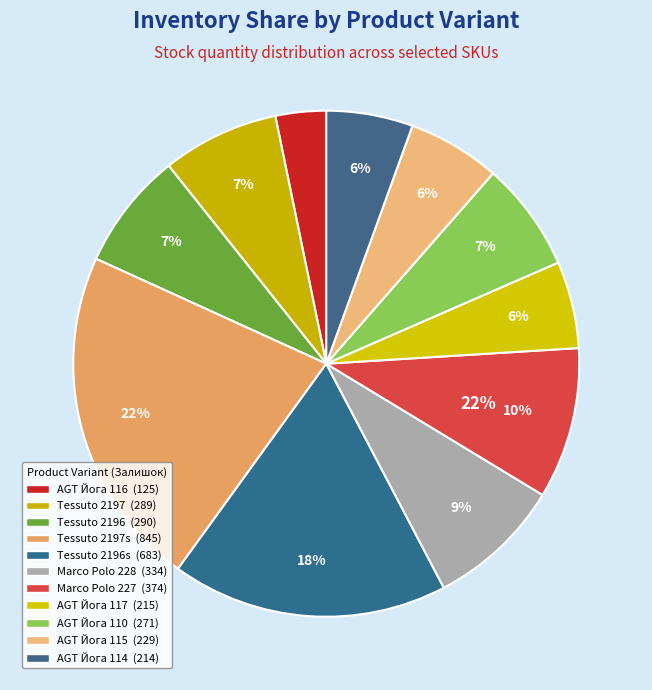

How much of the chart is everything except Ламінат AGT Йога Преміум (282502114)?

94.5%